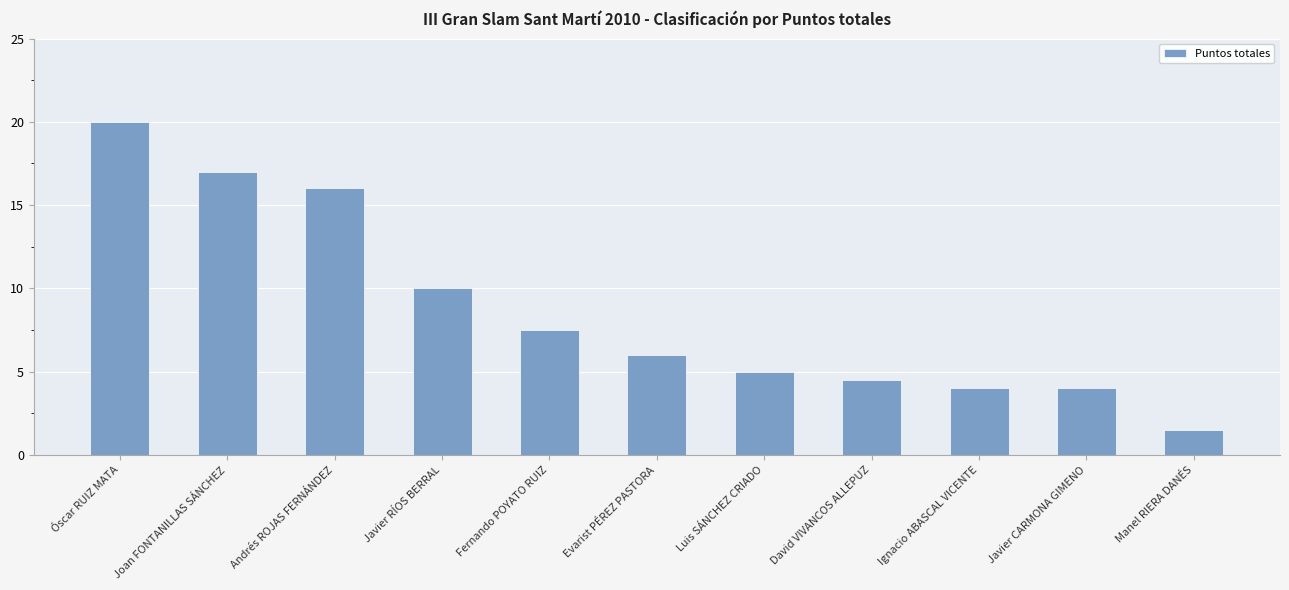

Does the chart contain stacked bars?

No